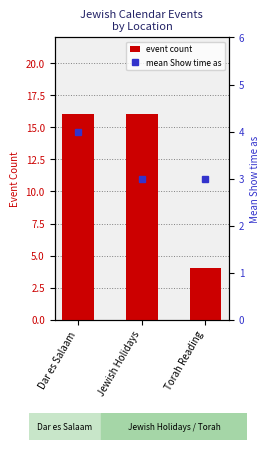

What is the maximum value for event count?

16